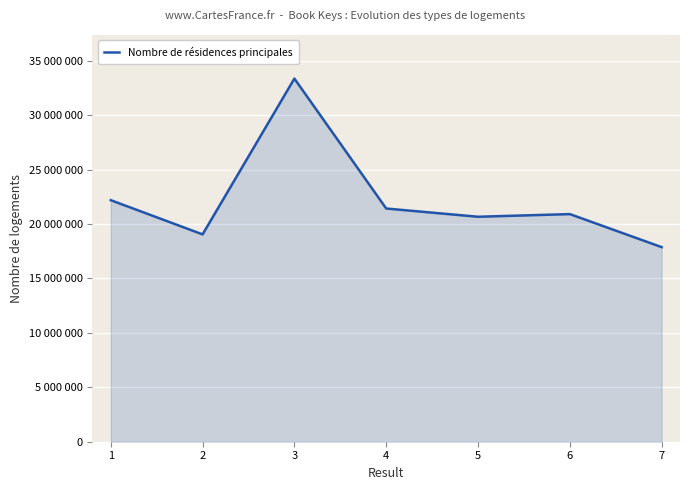

Reading left to right, transcribe all the data shown in this chart.

22189104	19047253	33360661	21423290	20666331	20911106	17877352